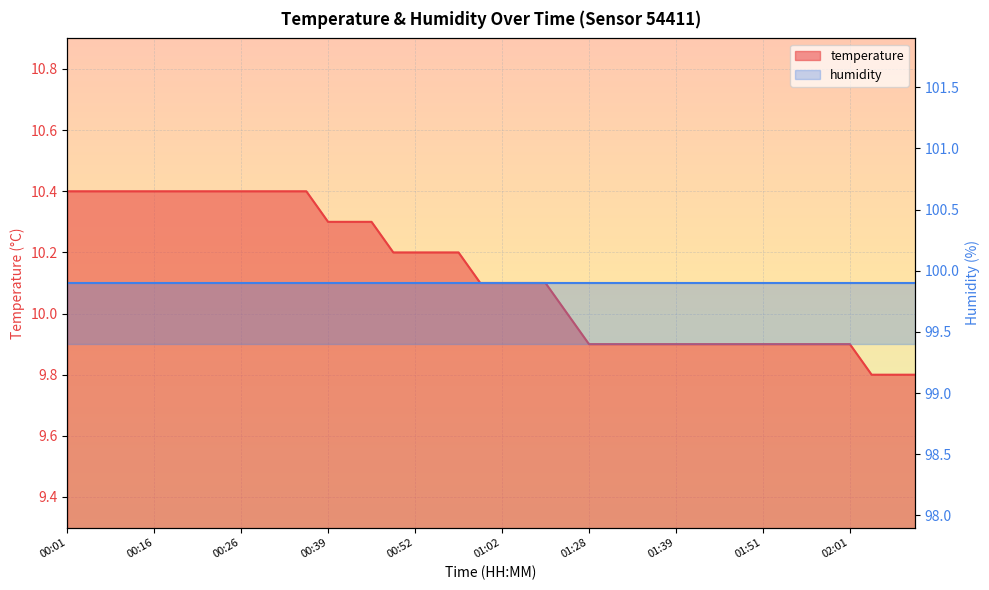

What is the label of the 14th point from the left?

00:42